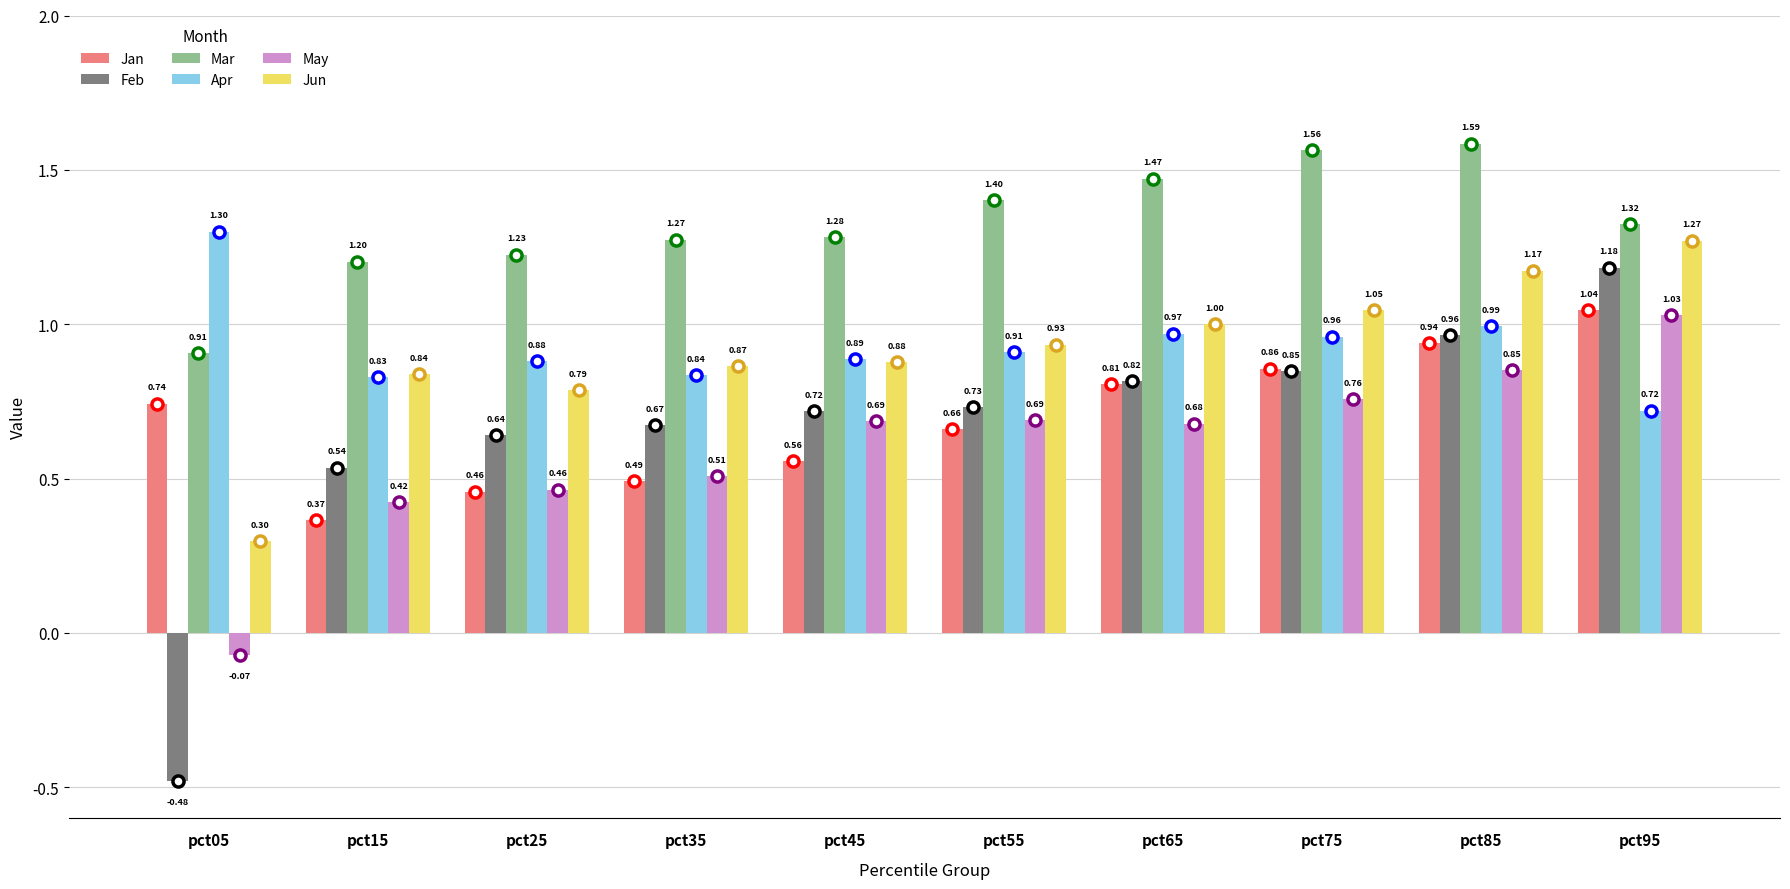

Count the number of categories in the chart.

10